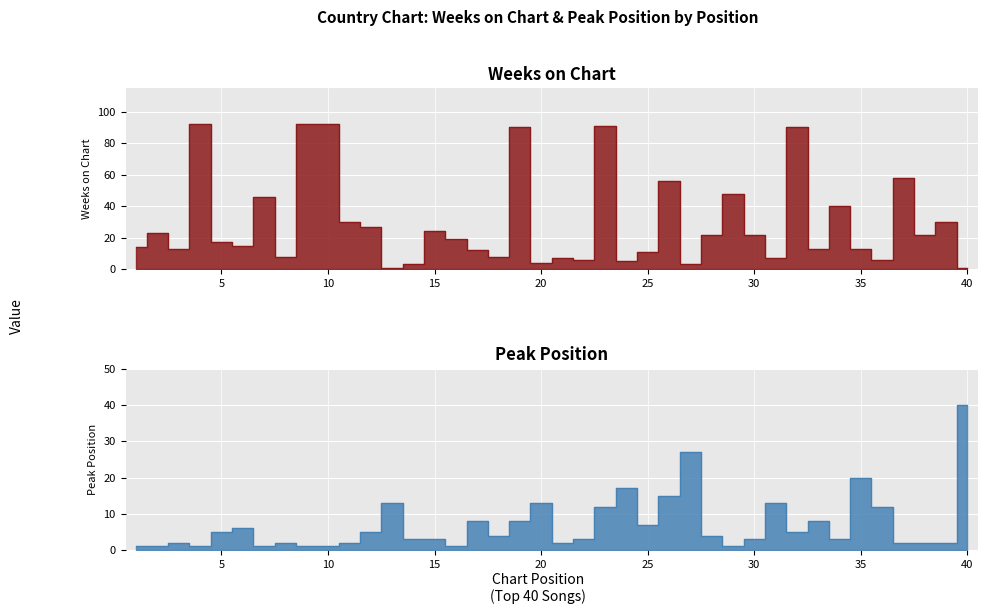

Does the chart display data point markers on the line(s)?

No